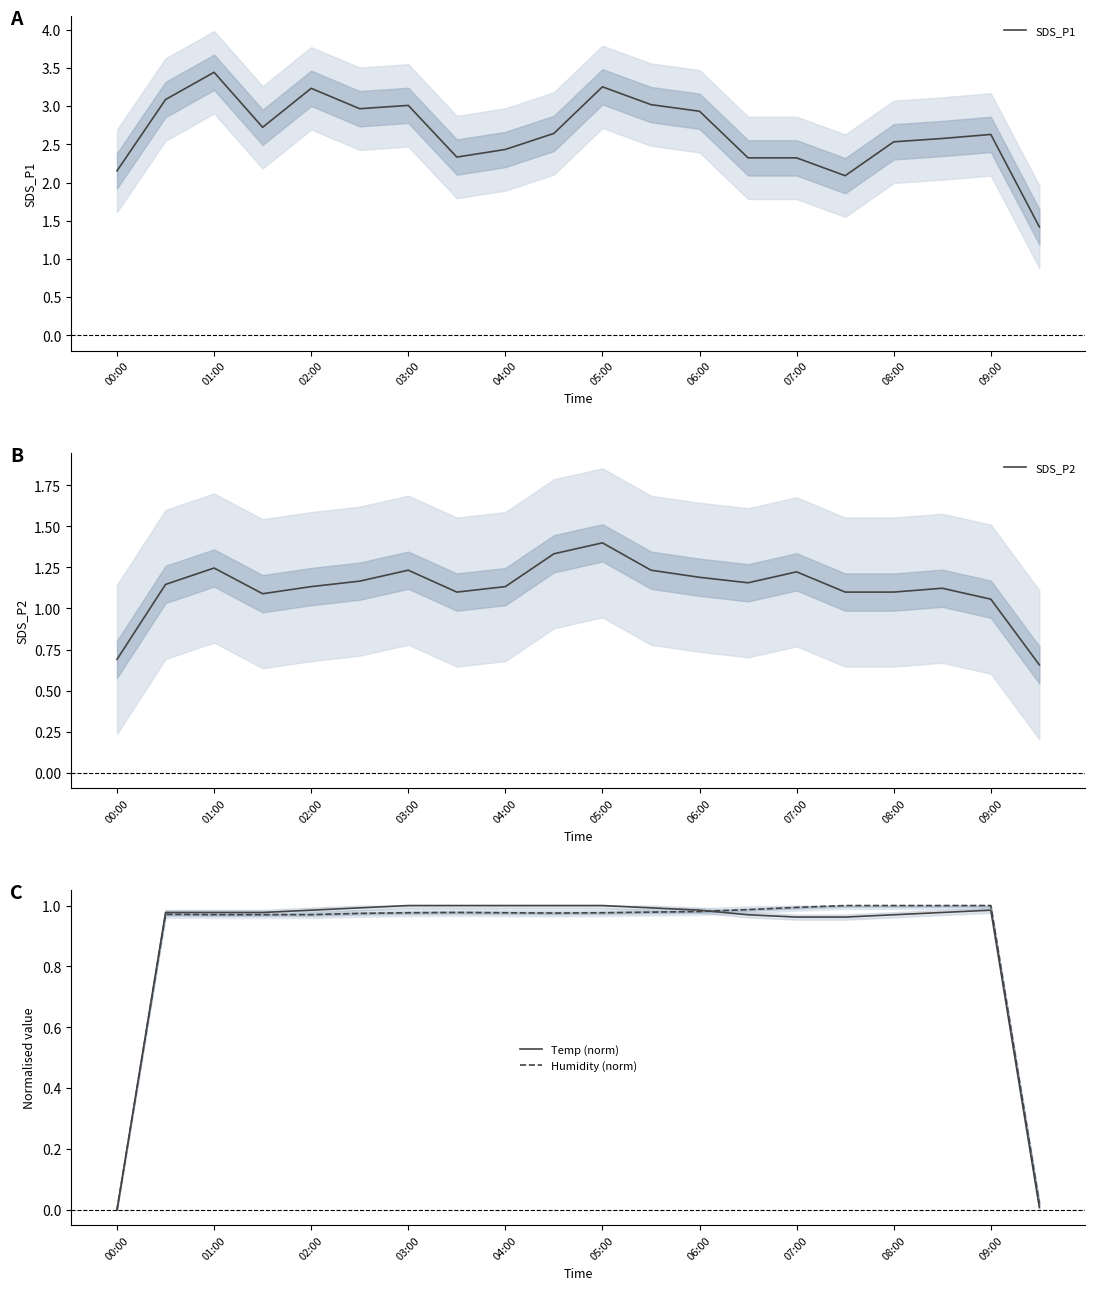

Is this an area chart (filled region under the line)?

No